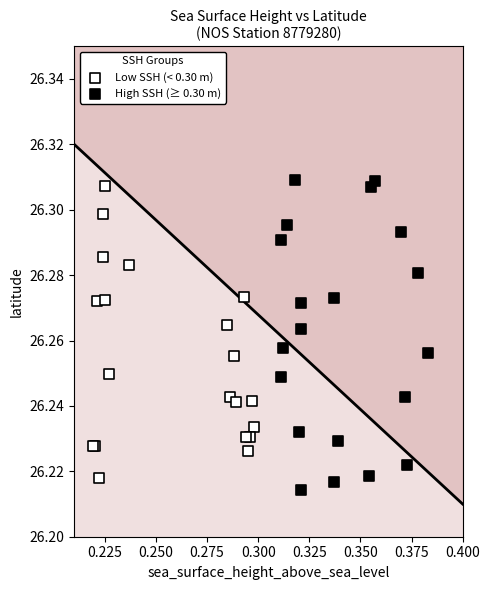

Which series has the widest spread of Y values?

High SSH (≥ 0.30 m)